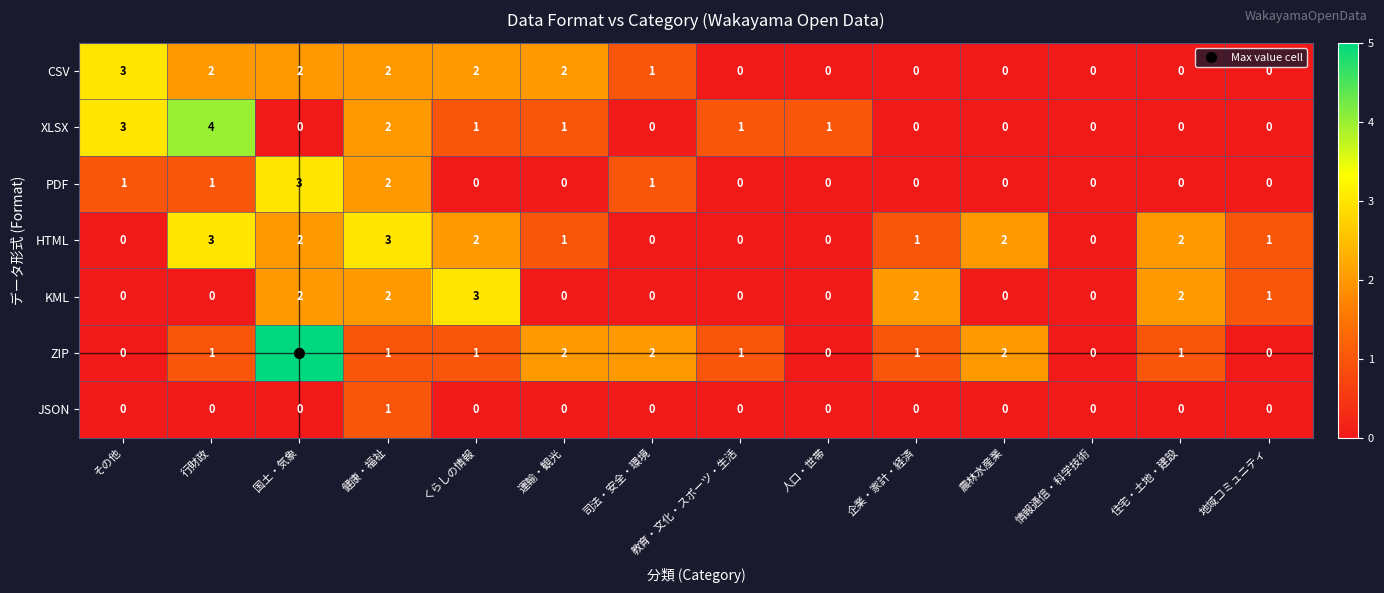

What is the greatest value displayed?

5